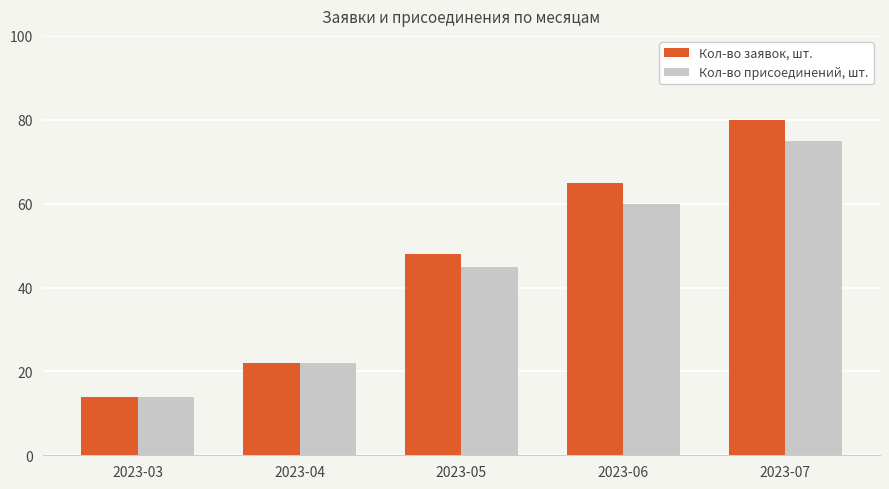

True or false: Кол-во заявок, шт. has a value of 14 at 2023-03.

True